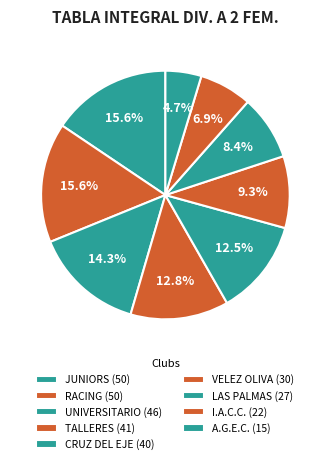

Rank the categories by value from highest to lowest.

JUNIORS, RACING, UNIVERSITARIO, TALLERES, CRUZ DEL EJE, VELEZ OLIVA, LAS PALMAS, I.A.C.C., A.G.E.C.